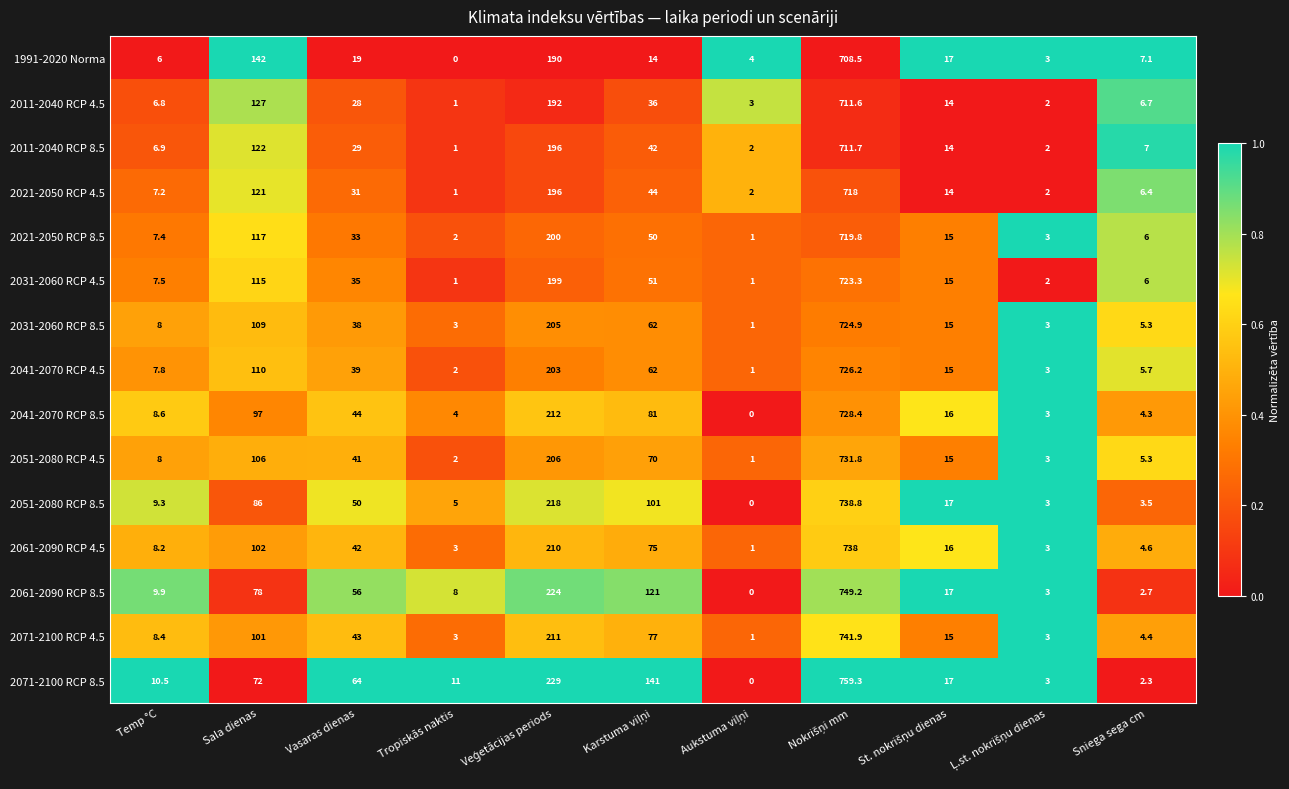

Is it true that 2031-2060 RCP 8.5 equals 1.9 at Tropiskās naktis?

False